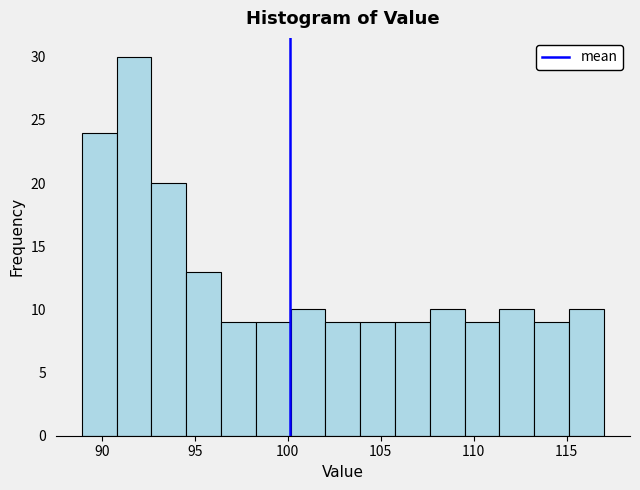

Around what value on the x-axis is the tallest bar? Give the approximate position of its centre, as read against the axis.

91.5